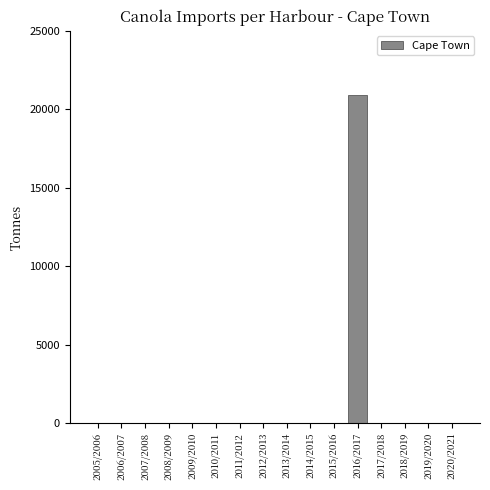

Reading right to left, what are all the values shown in this chart?

2020/2021=0	2019/2020=0	2018/2019=0	2017/2018=0	2016/2017=20928	2015/2016=0	2014/2015=0	2013/2014=0	2012/2013=0	2011/2012=0	2010/2011=0	2009/2010=0	2008/2009=0	2007/2008=0	2006/2007=0	2005/2006=0